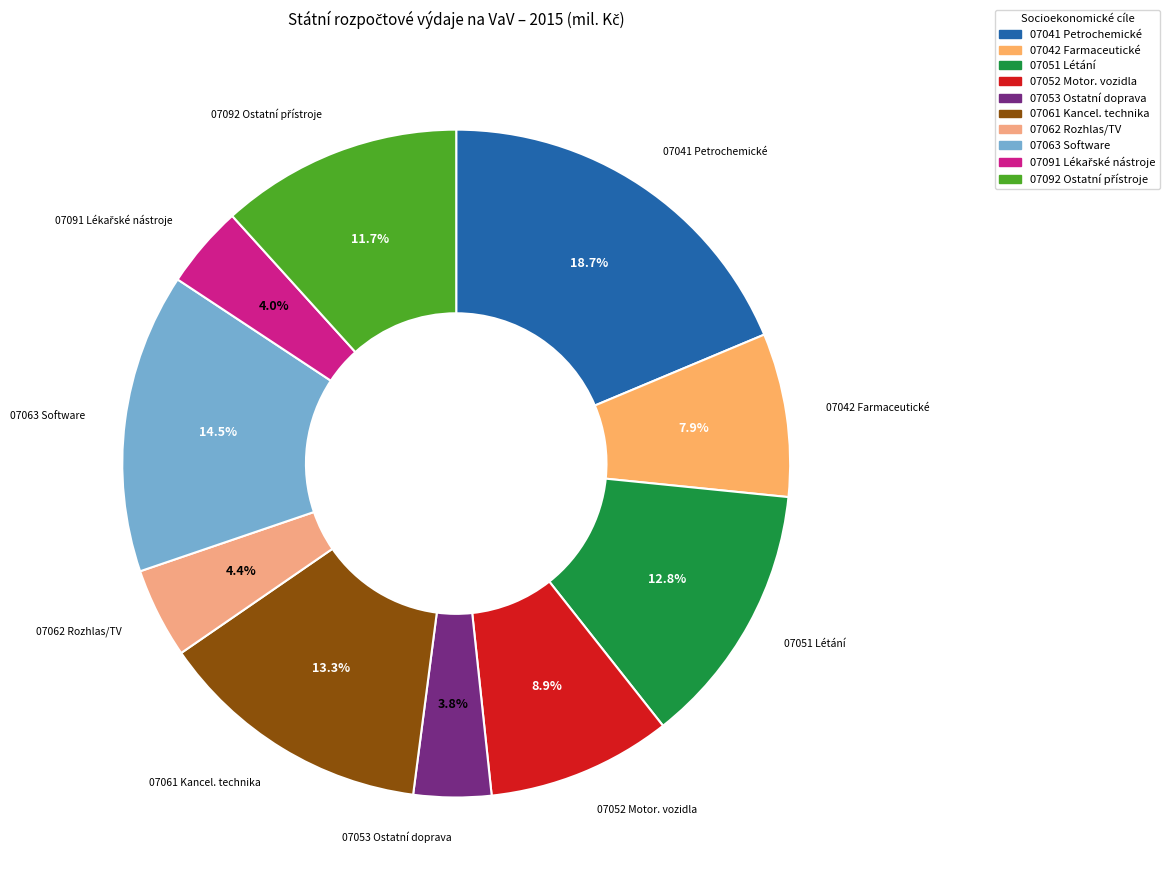

Is there any slice that represents more than half of the pie?

No